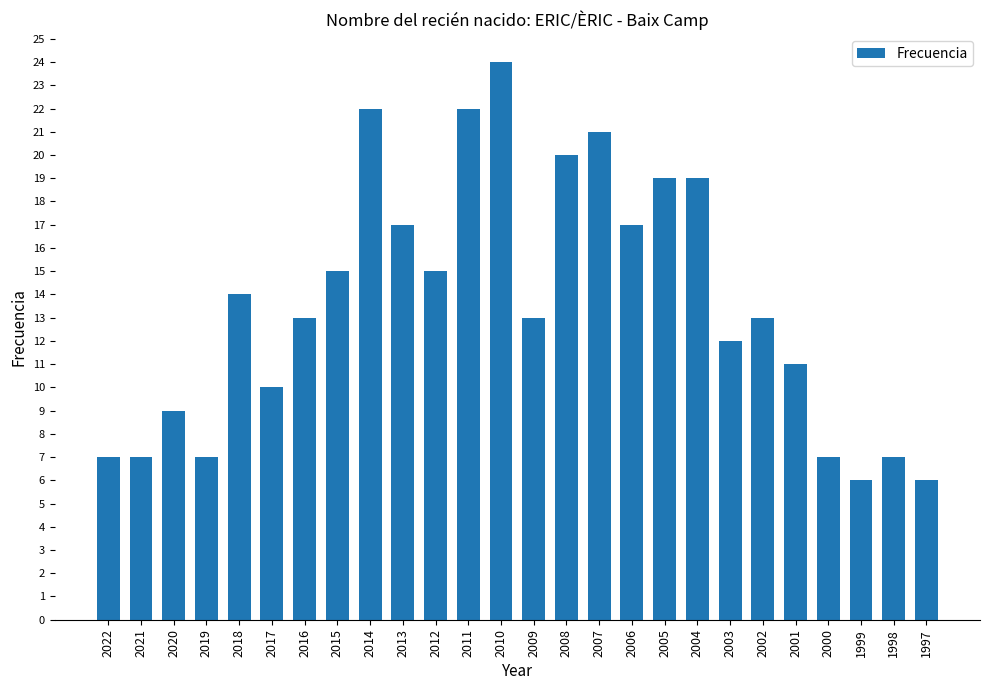

What is the smallest value displayed?

6